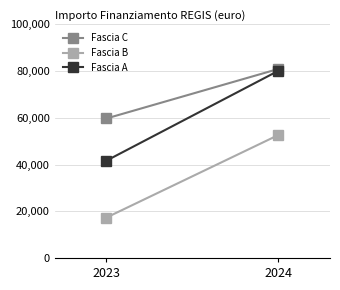

Where is Fascia A nearest to the value 60884?

2023